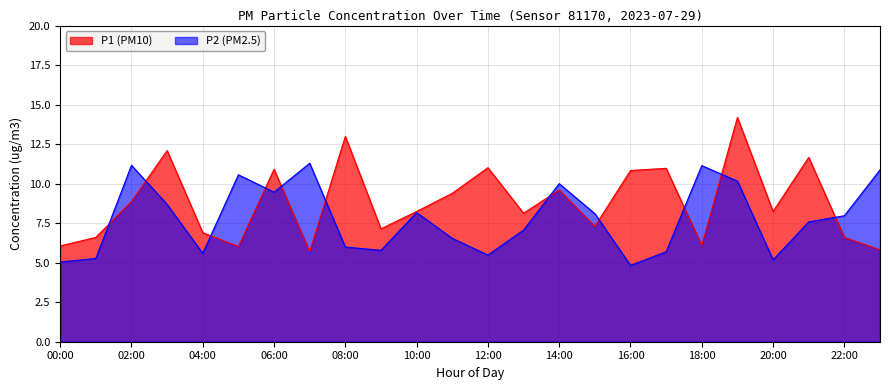

What is the maximum value shown in the chart?

14.2